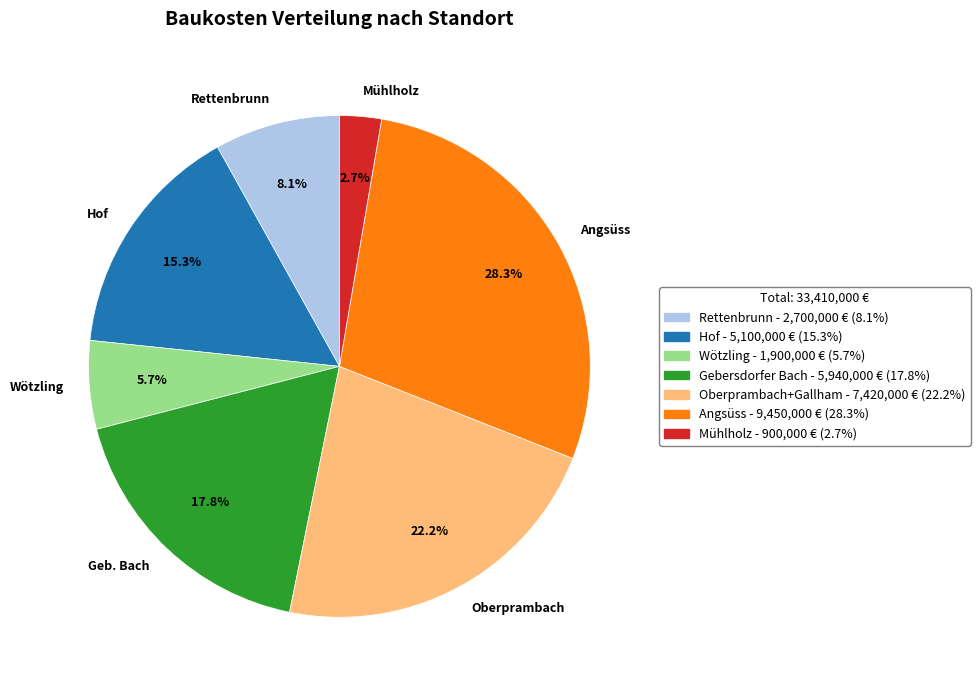

To the nearest percent, what is the combined percentage of Angsüss and Hof?

44%